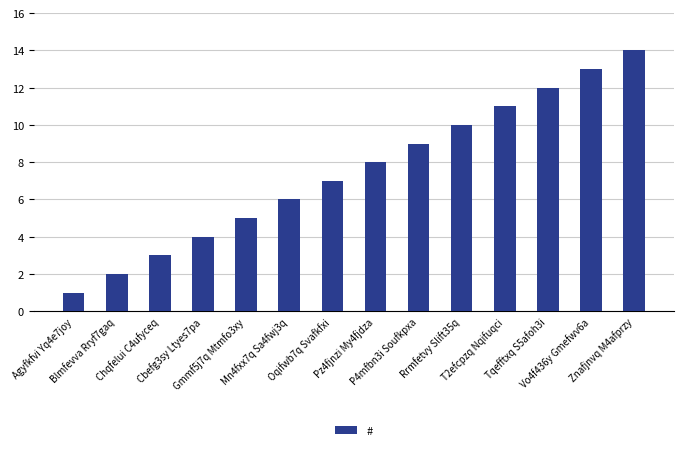

The value at Vo4f436y Gmefwv6a is 13. True or false?

True